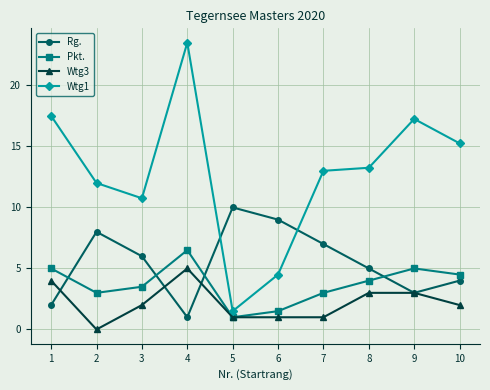

Which series has the largest total across all categories?

Wtg1